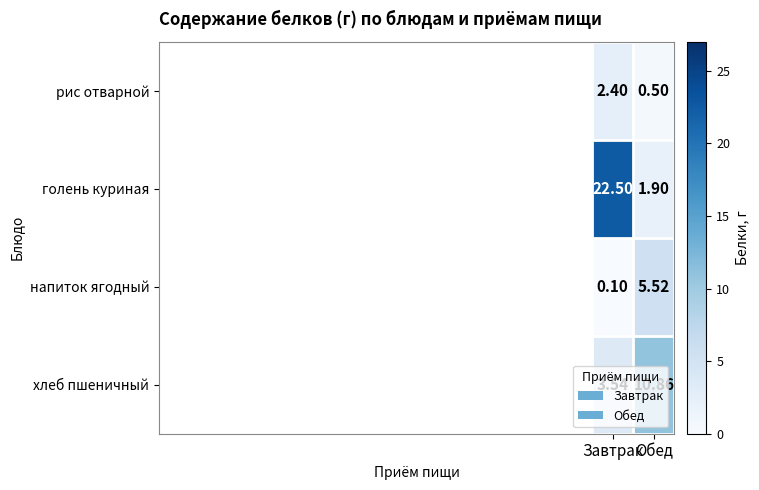

At which category does the chart reach its peak across all series?

Завтрак